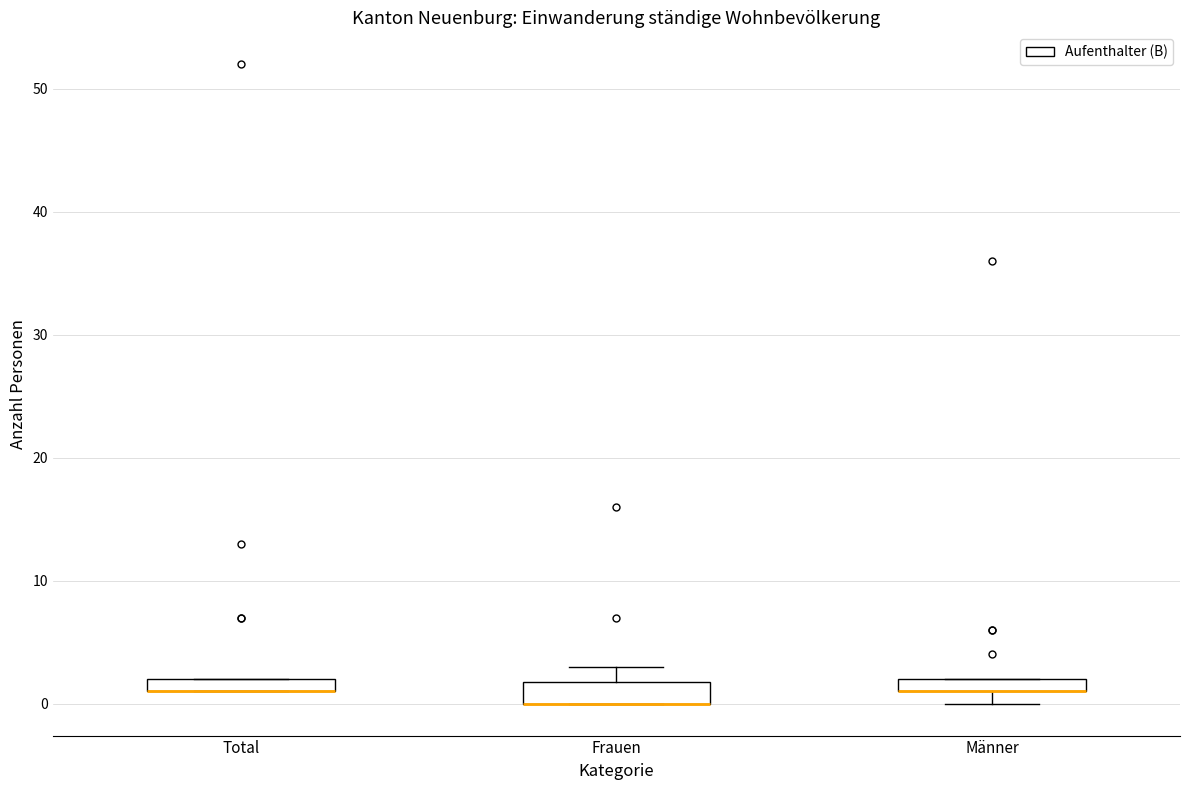

Where is the upper edge of the box for Total on the y-axis? The values are not printed on the chart, so give them approximately, as read against the axis.

2